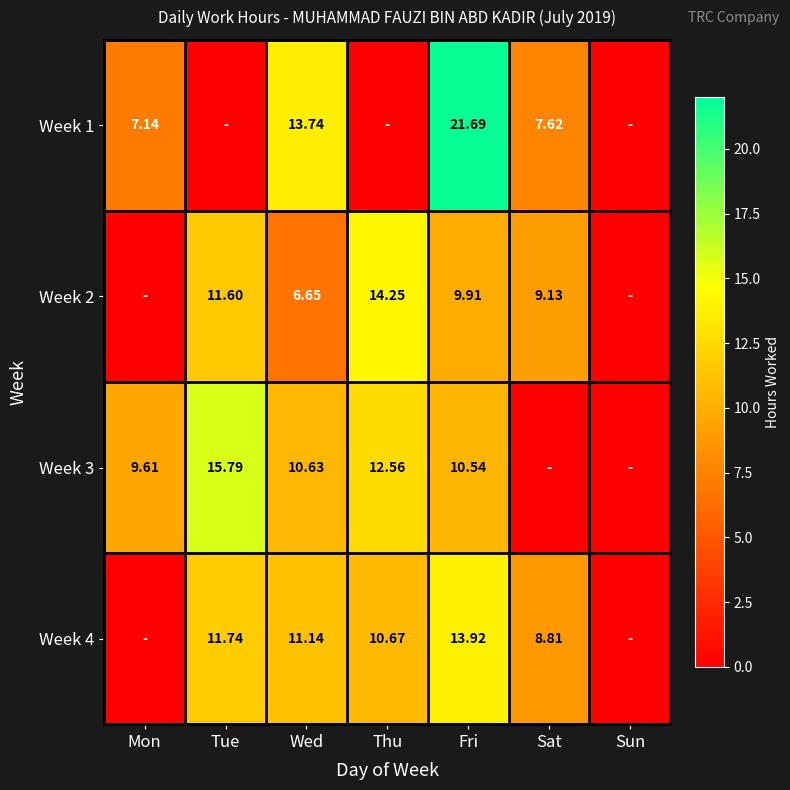

Is the value of Week 3 at Thu greater than the value of Week 1 at Sat?

Yes